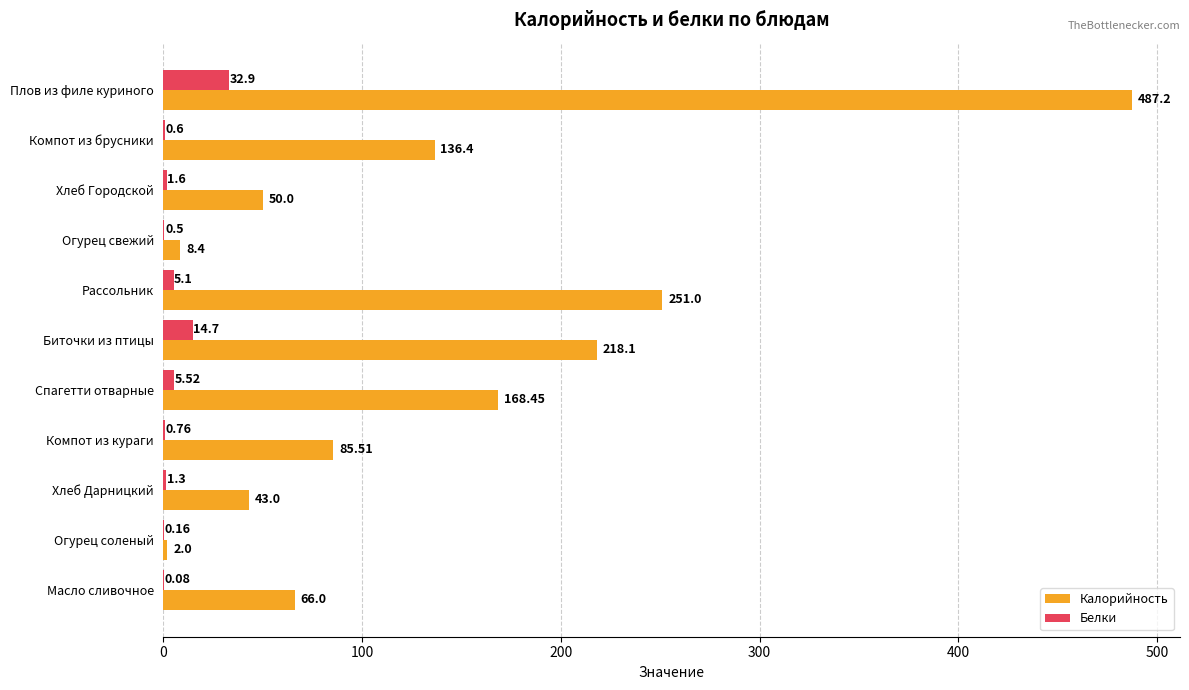

Is the value of Калорийность at Компот из брусники greater than the value of Белки at Спагетти отварные?

Yes